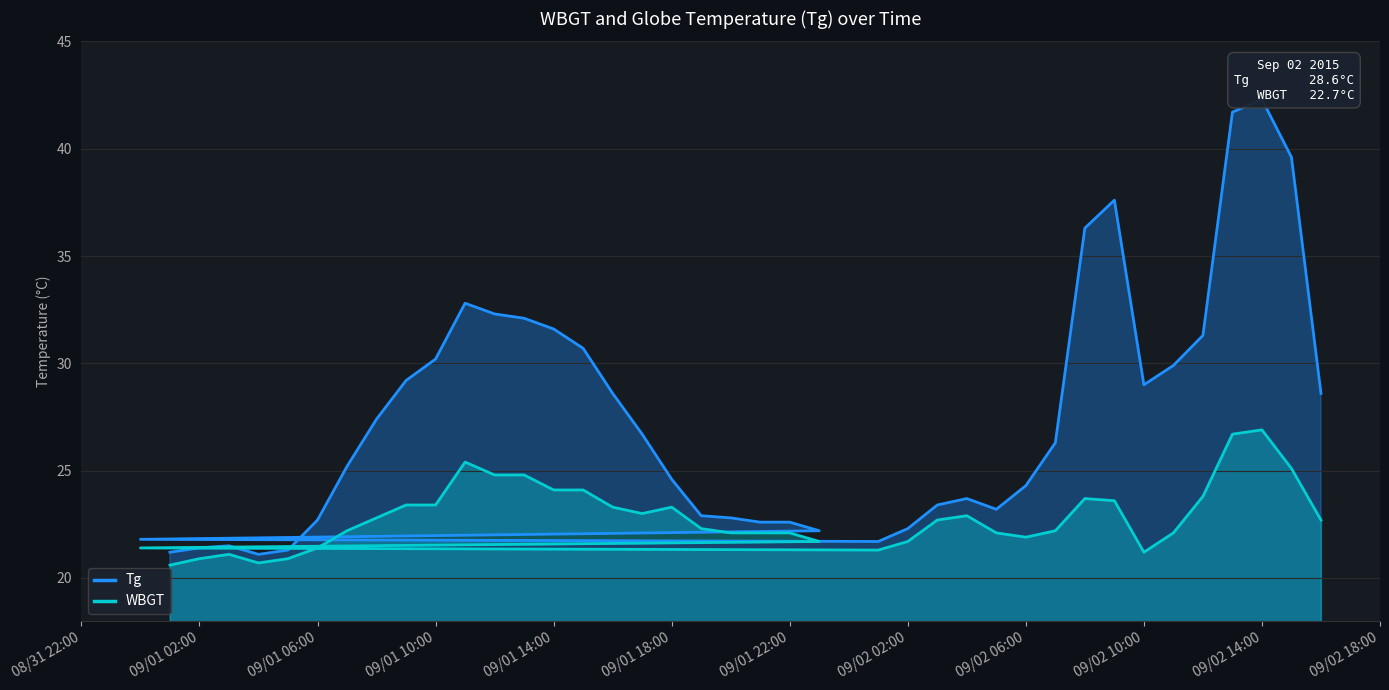

At which category is the sum across all series the highest?

09/02 14:00